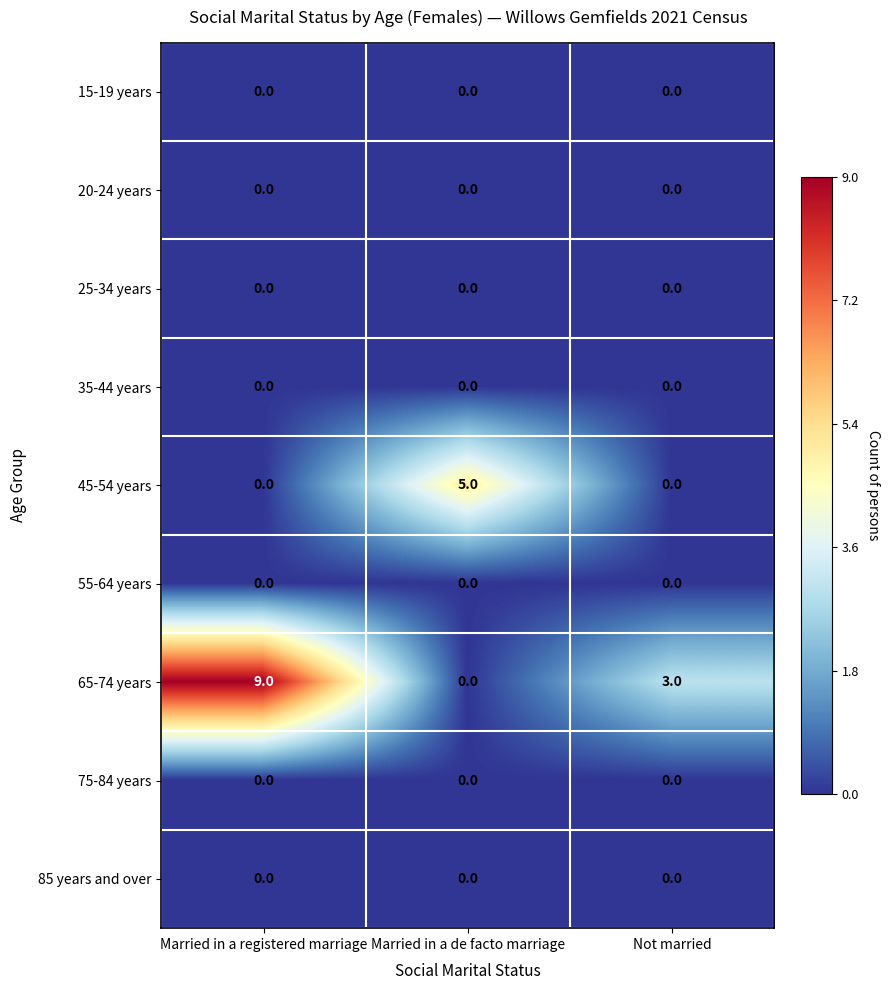

What is the average value of the 65-74 years series?

4